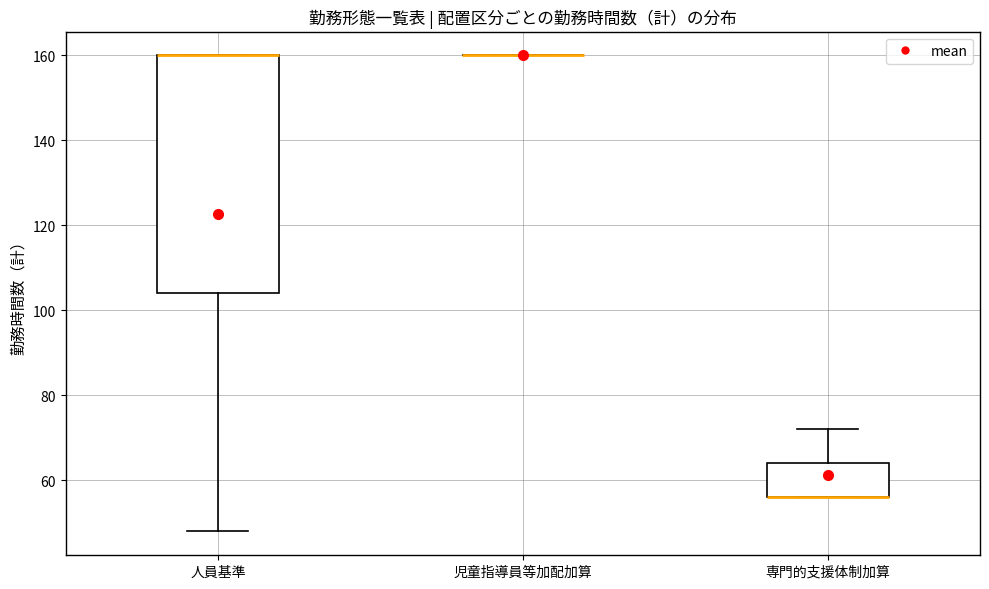

Reading left to right, transcribe this box plot: for each box, give where its median line is, the range the box spans, and where its two whiskers end, as read against the y-axis. The values are not printed on the chart, so give them approximately, as read against the axis.

人員基準: median 160 (drawn on the box's upper edge), box 104 to 160, whiskers 48 to 160
児童指導員等加配加算: box collapsed to a line at 160, whiskers 160 to 160
専門的支援体制加算: median 56 (drawn on the box's lower edge), box 56 to 64, whiskers 56 to 72